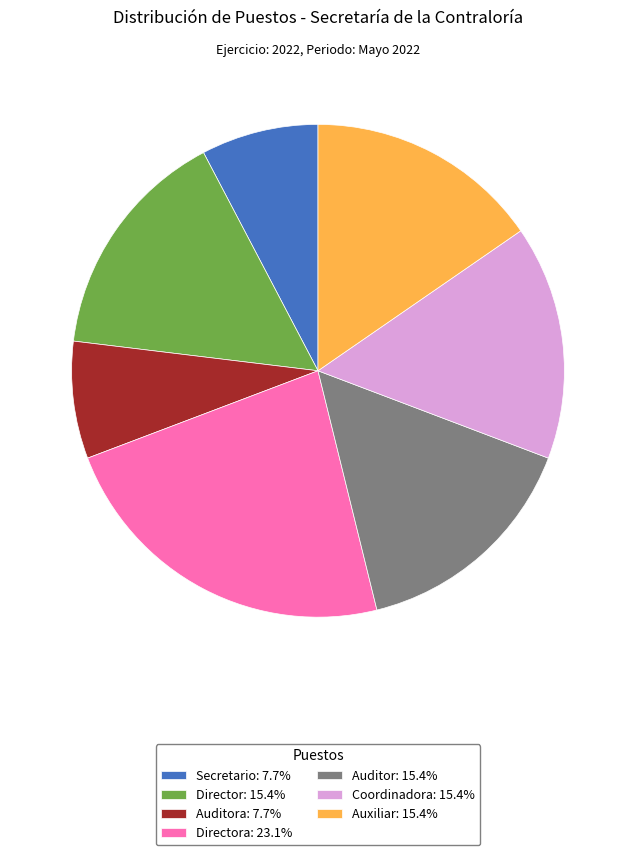

Approximately how many times larger is the value at Auditora: 7.7% compared to Auditor: 15.4%?

0.5